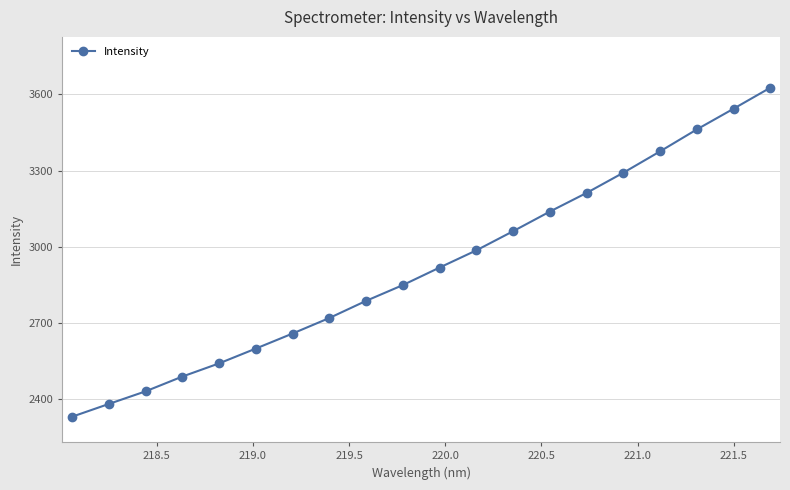

True or false: there are more than 0 points higher than both neighbors.

False